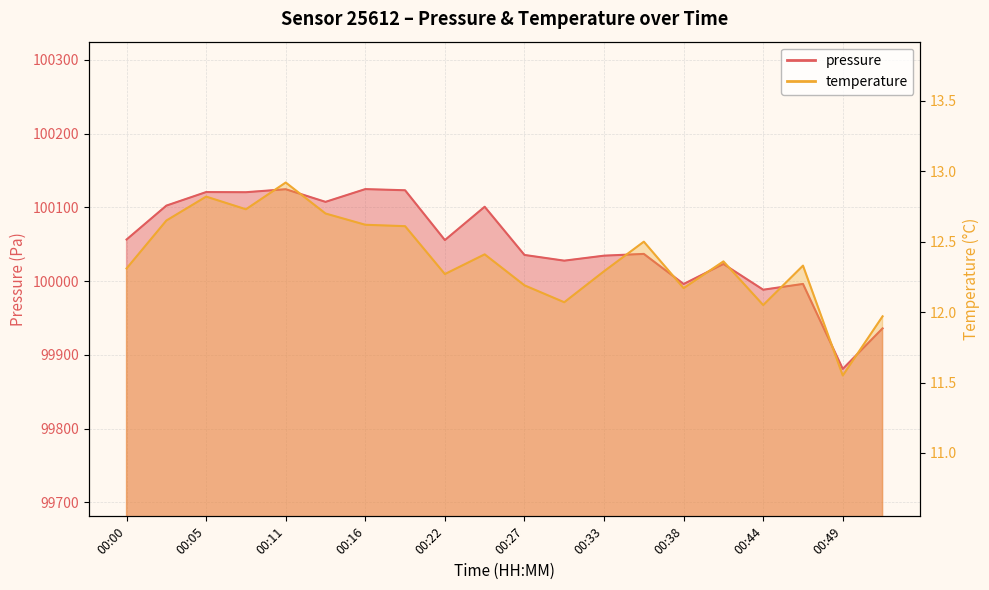

What is the value of the pressure point at the 7th from the left?

100124.8